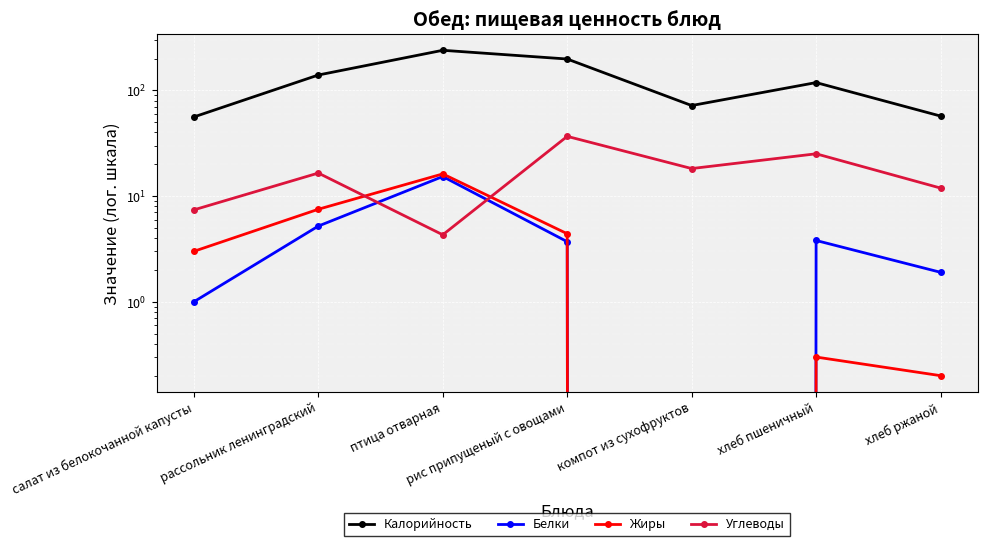

Reading left to right, transcribe all the data shown in this chart.

Калорийность: 56.0	139.6	239.2	197.8	71.8	118.4	57.1
Белки: 1.0	5.2	15.3	3.7	0.0	3.8	1.9
Жиры: 3.0	7.5	16.2	4.4	0.0	0.3	0.2
Углеводы: 7.4	16.5	4.3	36.7	18.2	25.1	11.9